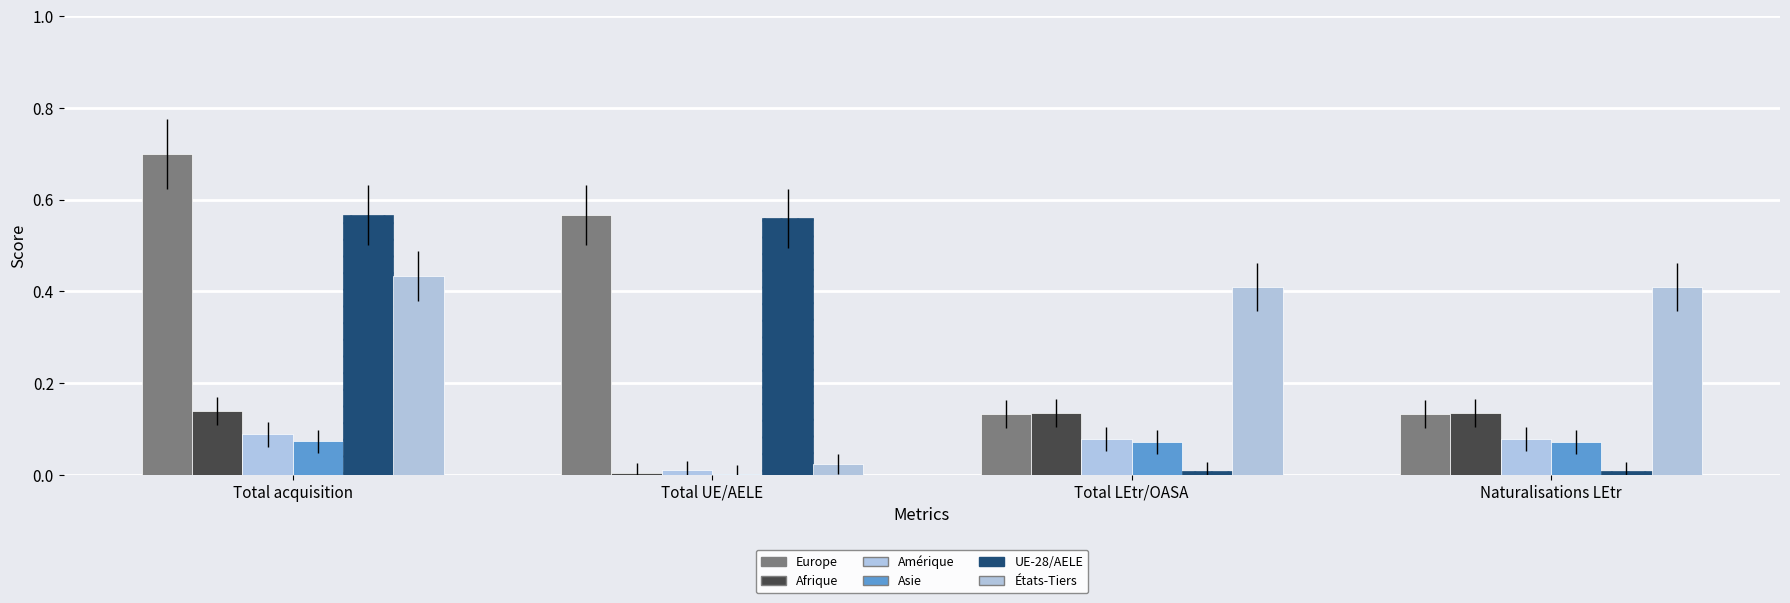

How many categories are shown in the chart?

4